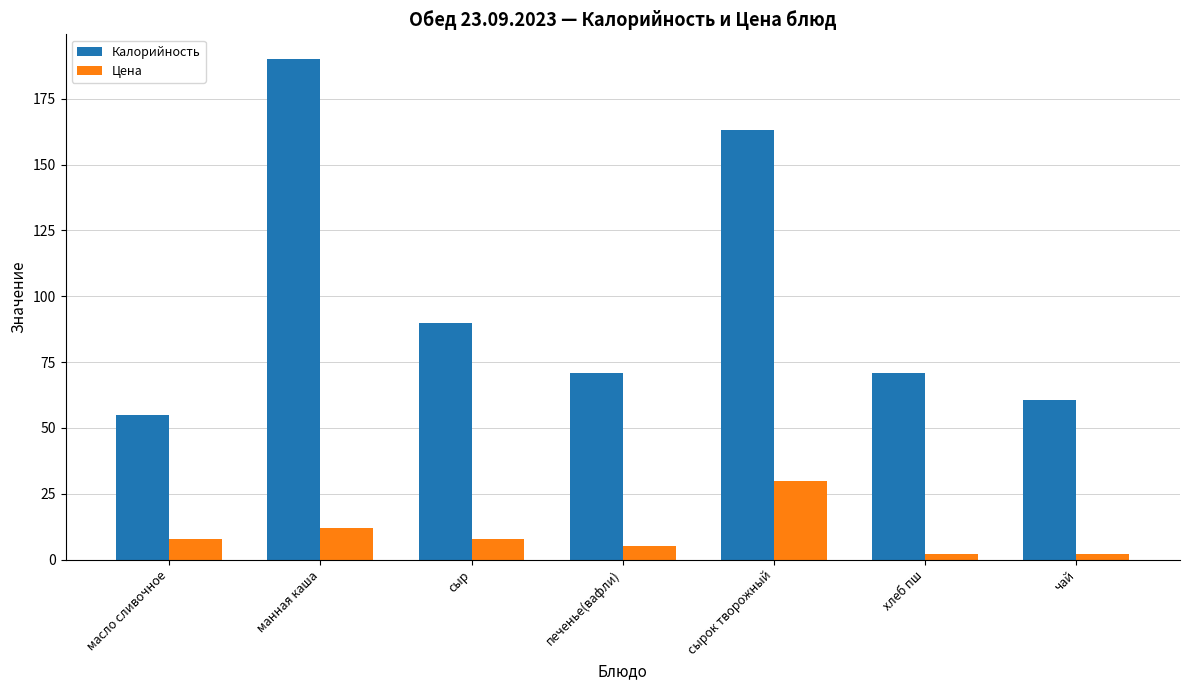

Reading left to right, extract all data points from this chart.

Калорийность: 55.0	190.0	90.0	70.8	163.0	70.8	60.6
Цена: 8.0	12.0	8.0	5.0	30.0	2.0	2.0